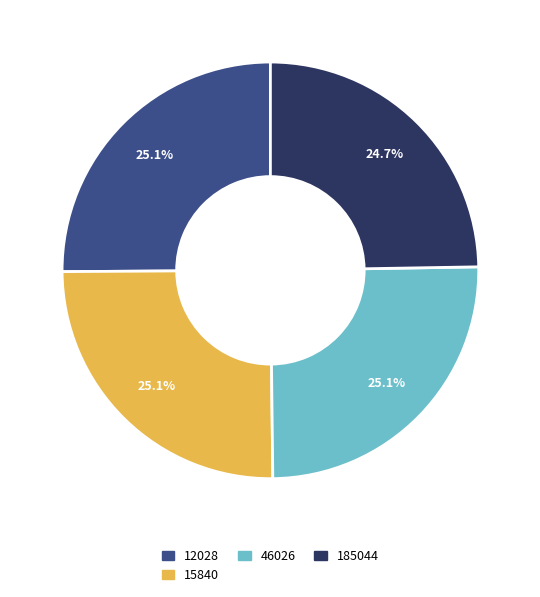

Is there a majority slice in this chart?

No